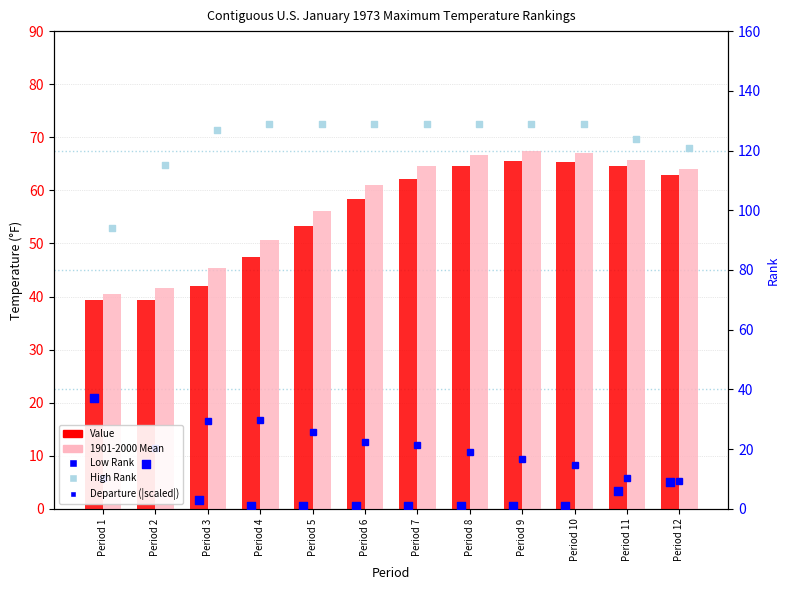

At how many categories does at least one series exceed 26?

12